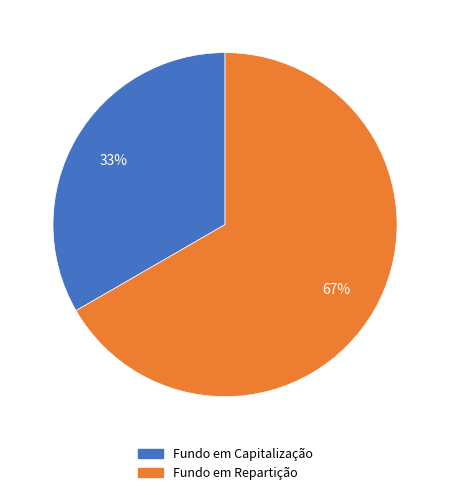

To the nearest percent, what is the average slice percentage?

50%